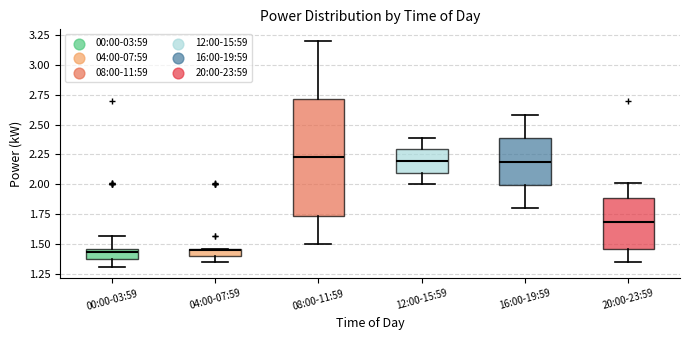

Where is the lower edge of the box for 20:00-23:59 on the y-axis? The values are not printed on the chart, so give them approximately, as read against the axis.

1.45